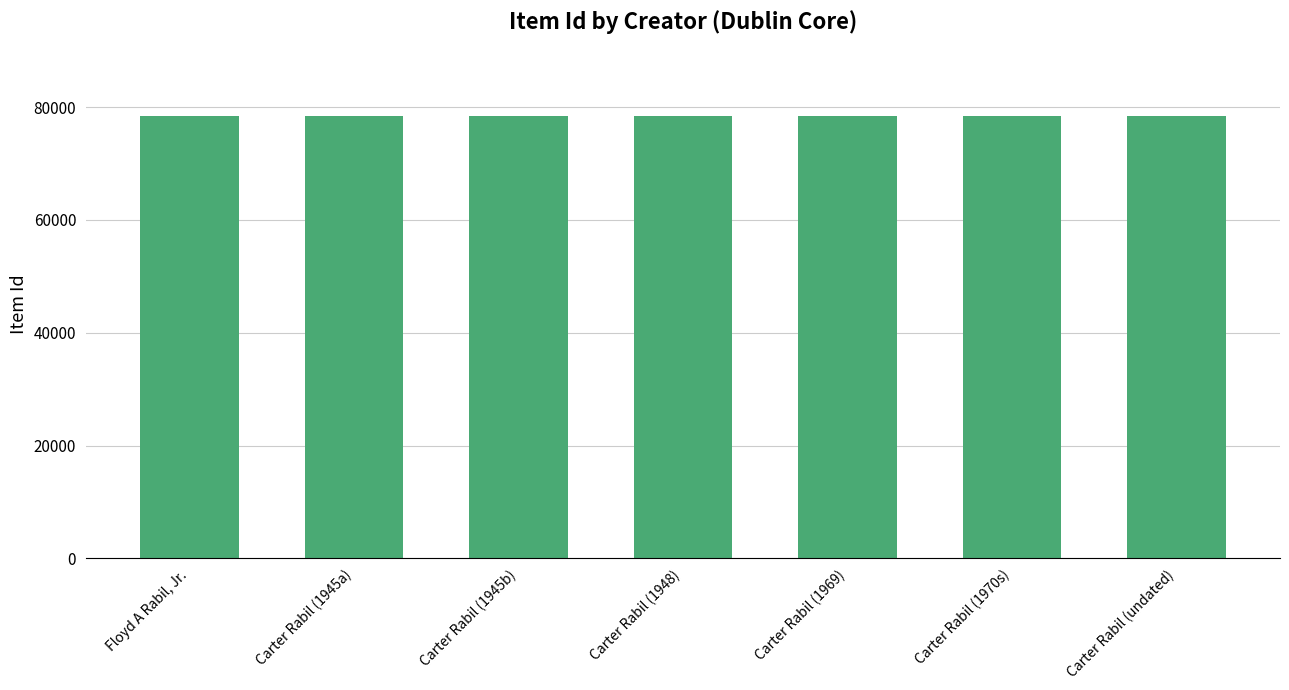

What is the maximum value shown in the chart?

78407